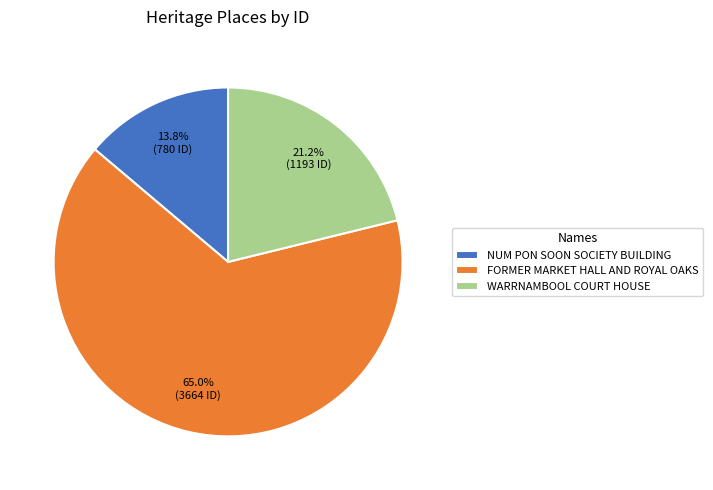

What is the largest slice in the pie chart?

FORMER MARKET HALL AND ROYAL OAKS